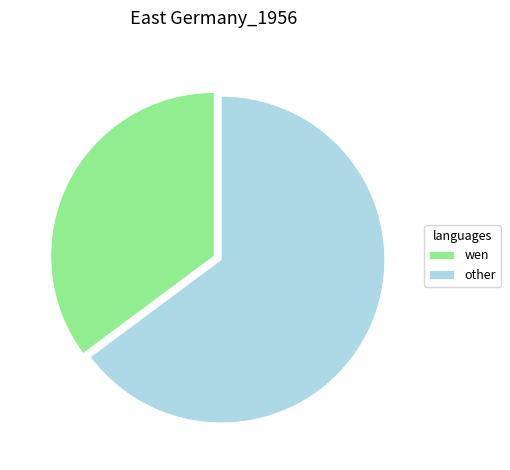

Count the number of slices in the pie.

2